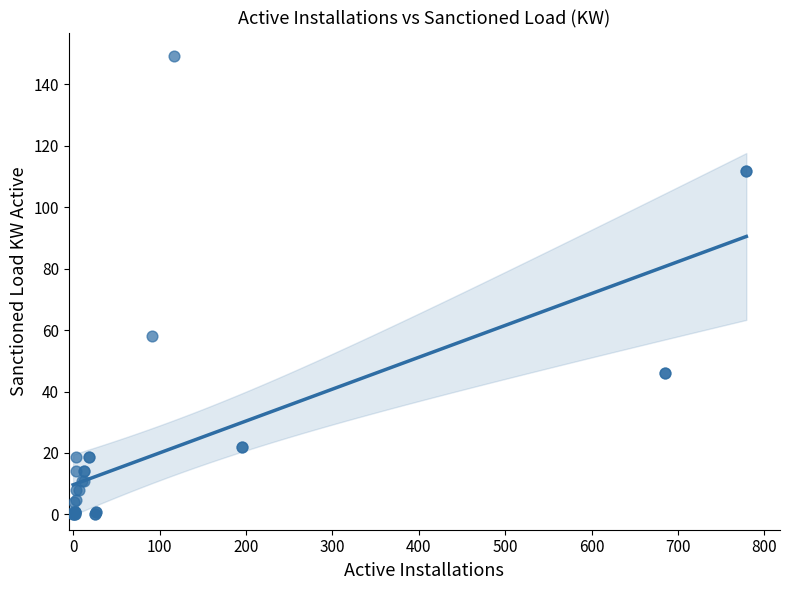

What Y value in the scatter plot is closest to 74?

58.0